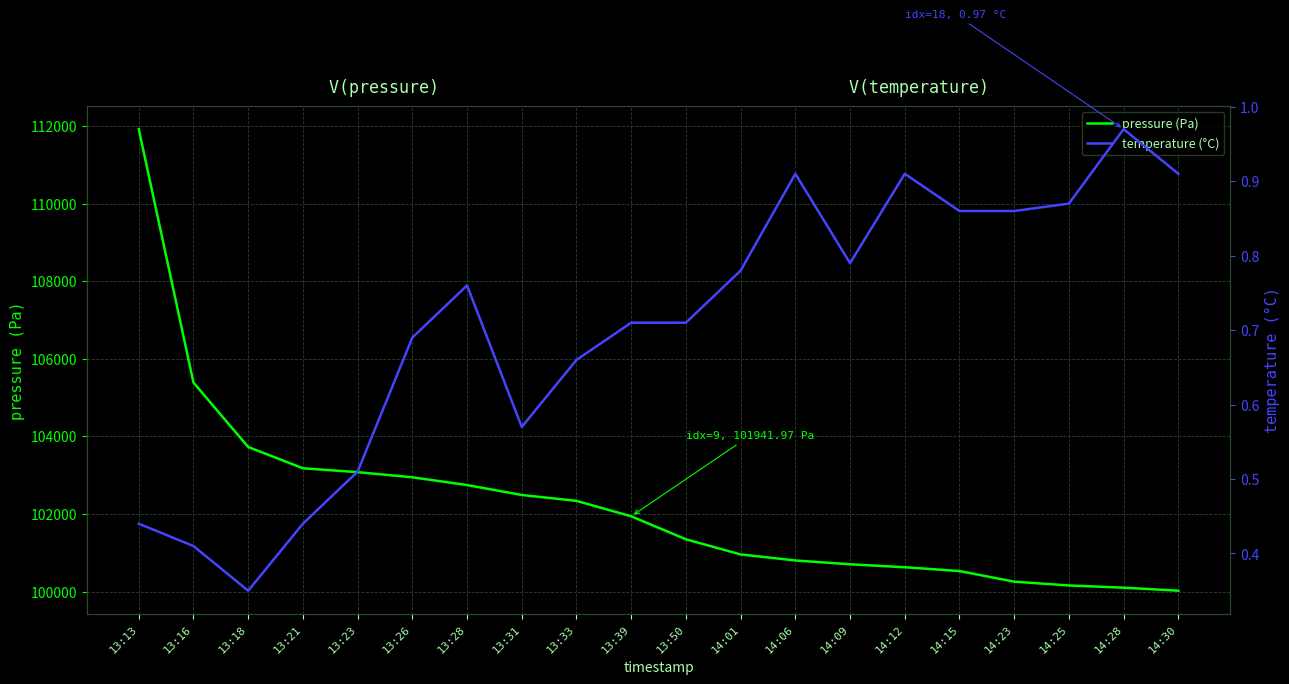

What is the value of the temperature (°C) point at the 3rd from the left?

0.3